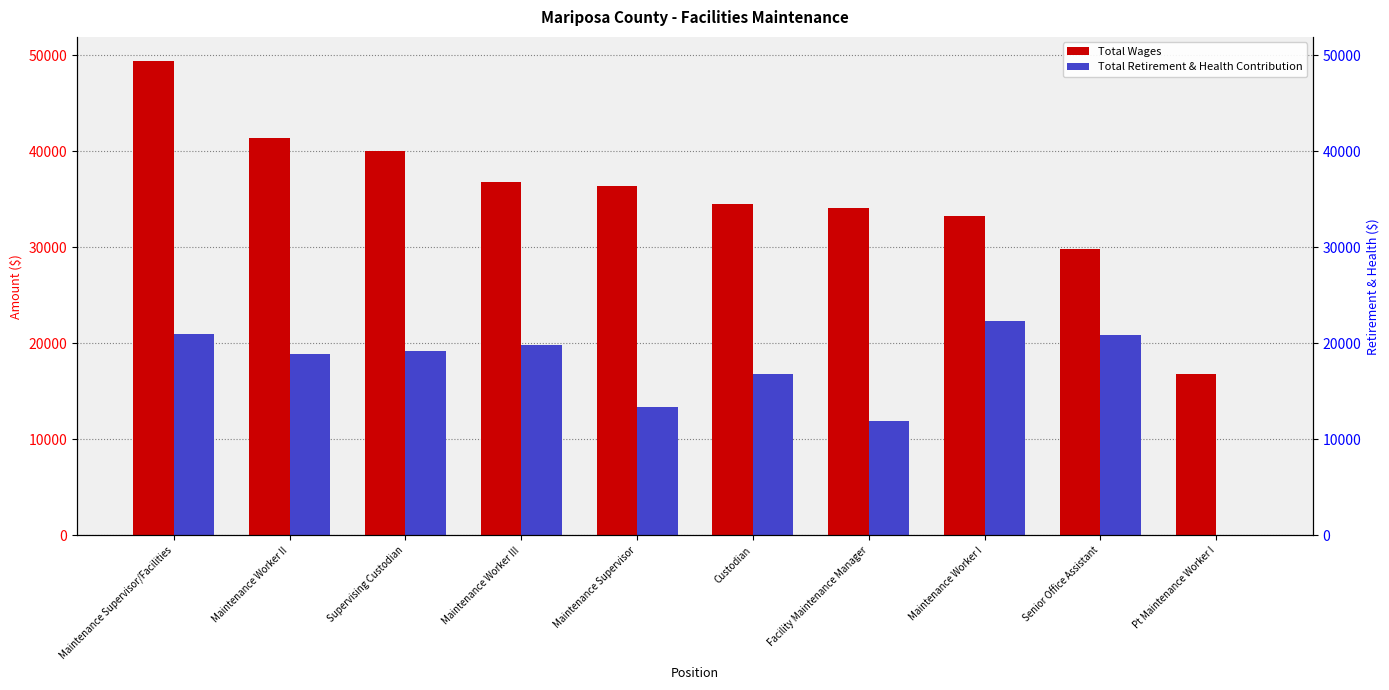

How many bars are there in total?

20